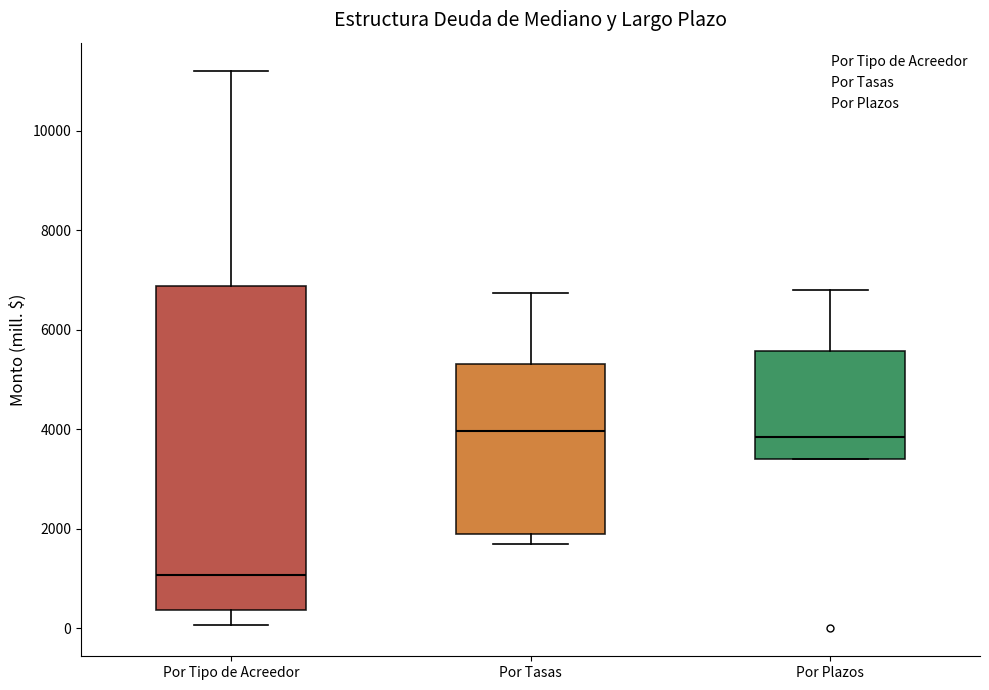

Reading left to right, read every box against the y-axis: the position of its median line, the range the box covers, and the ends of its whiskers. The values are not printed on the chart, so give them approximately, as read against the axis.

Por Tipo de Acreedor: median 1000, box 400 to 6800, whiskers 0 to 11200
Por Tasas: median 4000, box 2000 to 5400, whiskers 1600 to 6800
Por Plazos: median 3800, box 3400 to 5600, whiskers 3400 to 6800